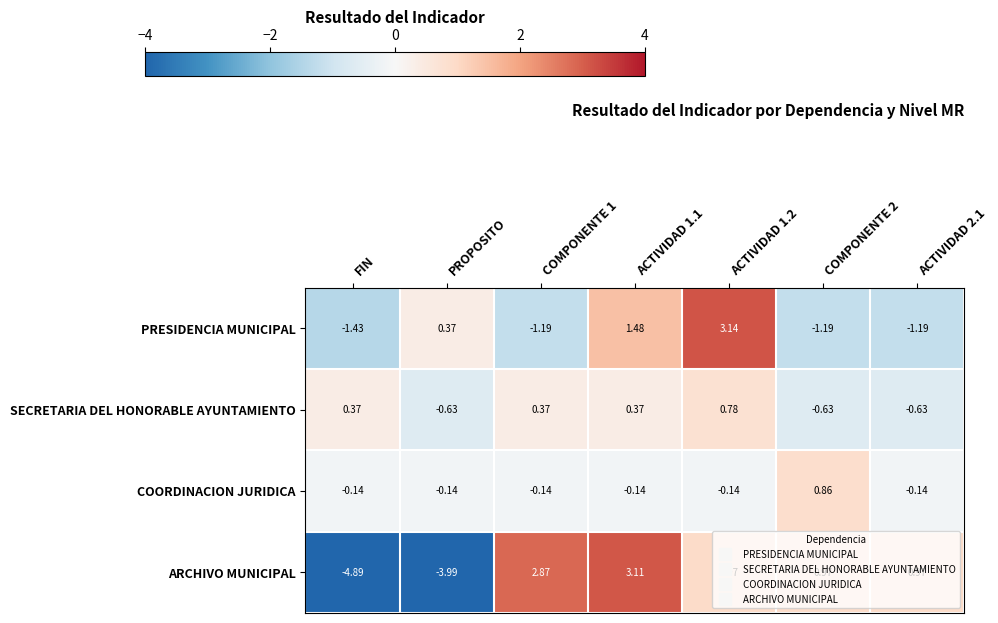

Rank the series by their maximum value, from highest to lowest.

PRESIDENCIA MUNICIPAL, ARCHIVO MUNICIPAL, COORDINACION JURIDICA, SECRETARIA DEL HONORABLE AYUNTAMIENTO